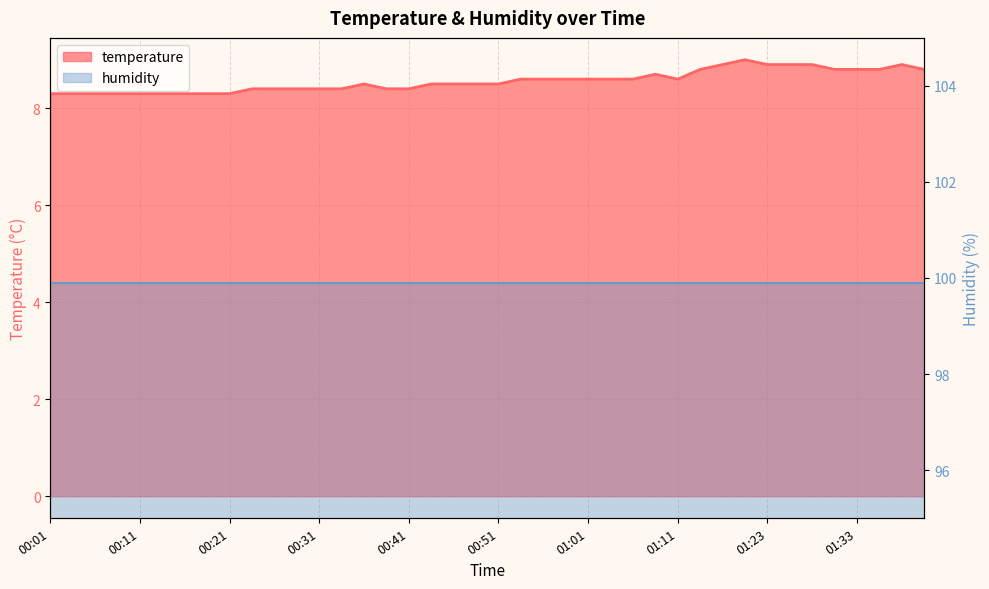

Where is the first local maximum?

00:36